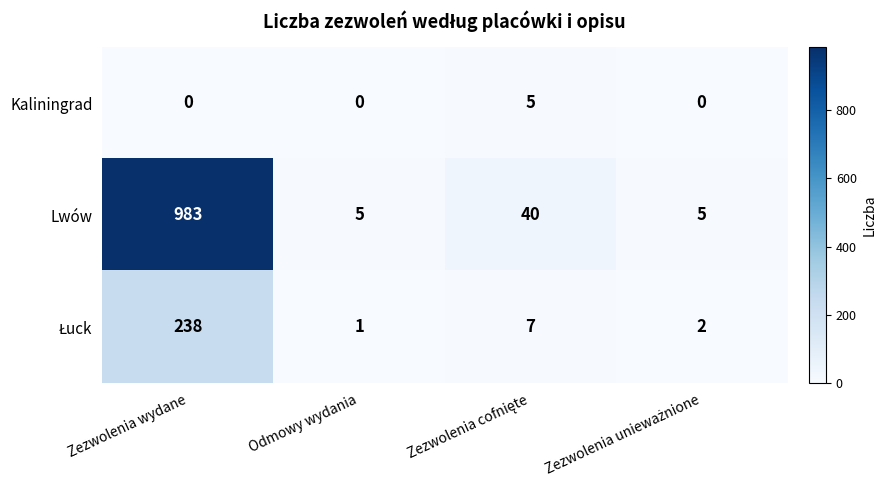

Is it true that Kaliningrad equals 0 at Zezwolenia wydane?

True